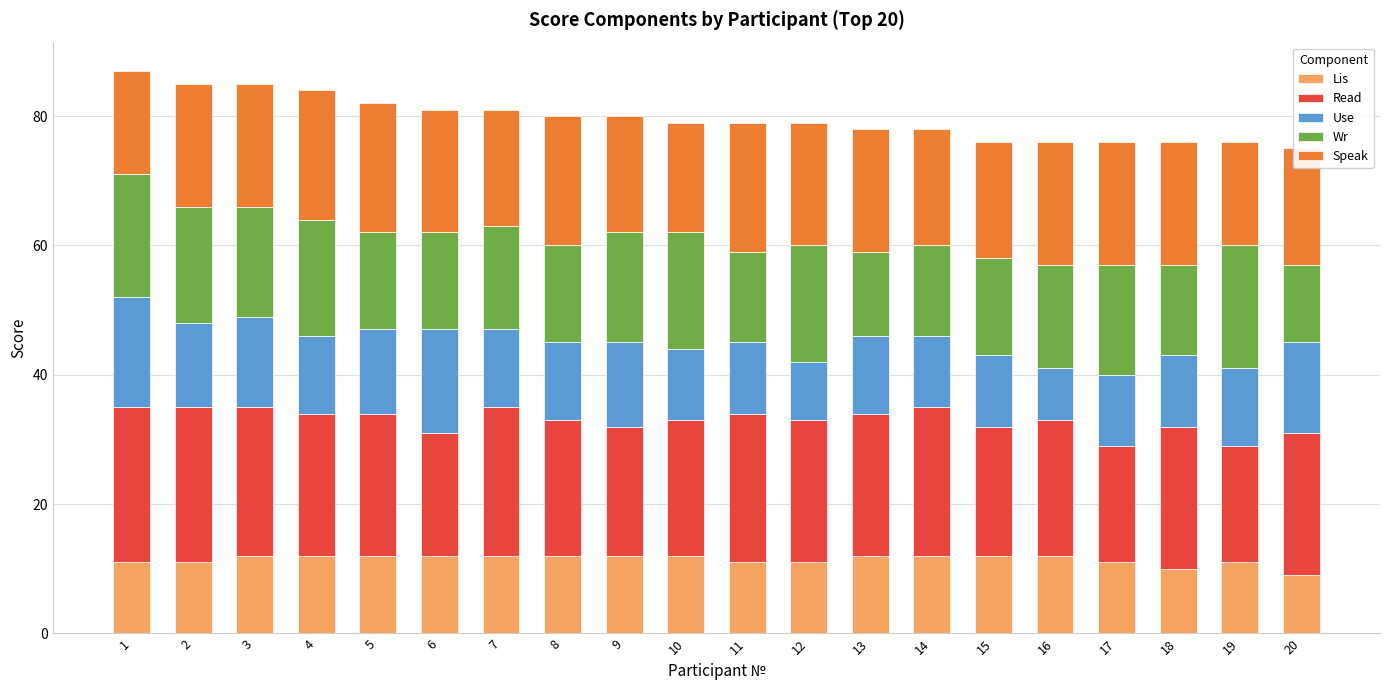

True or false: Lis has a value of 7 at 17.

False